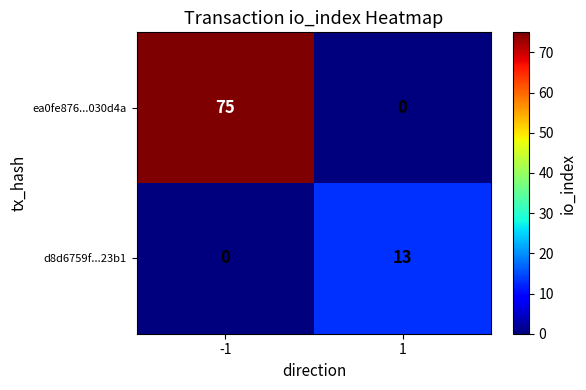

List the series in order of their peak value, lowest first.

d8d6759f...23b1, ea0fe876...030d4a